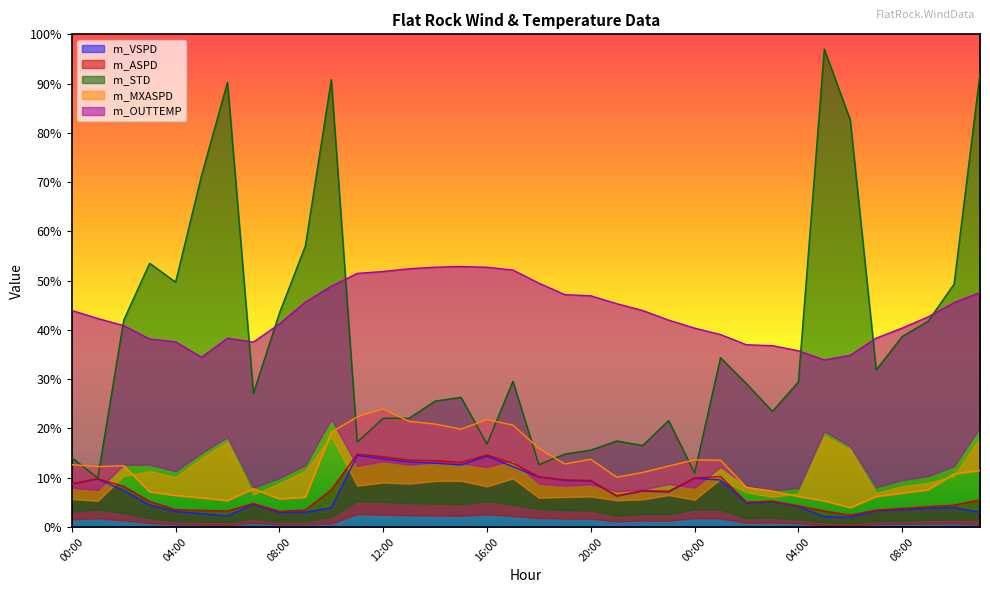

Reading left to right, transcribe all the data shown in this chart.

m_VSPD: 00:00=8.7	01:00=9.8	02:00=7.4	03:00=4.5	04:00=3.2	05:00=2.7	06:00=2.3	07:00=4.6	08:00=3.0	09:00=3.0	10:00=3.9	11:00=14.5	12:00=13.9	13:00=13.2	14:00=13.0	15:00=12.6	16:00=14.4	17:00=12.3	18:00=10.1	19:00=9.5	20:00=9.3	21:00=6.3	22:00=7.3	23:00=7.1	00:00=9.9	01:00=9.5	02:00=4.8	03:00=5.1	04:00=4.2	05:00=2.1	06:00=2.0	07:00=3.3	08:00=3.5	09:00=3.8	10:00=3.9	11:00=3.0
m_ASPD: 00:00=8.8	01:00=9.8	02:00=8.3	03:00=5.2	04:00=3.5	05:00=3.4	06:00=3.3	07:00=4.8	08:00=3.2	09:00=3.5	10:00=7.5	11:00=14.8	12:00=14.3	13:00=13.6	14:00=13.5	15:00=13.1	16:00=14.6	17:00=12.9	18:00=10.2	19:00=9.6	20:00=9.5	21:00=6.4	22:00=7.4	23:00=7.3	00:00=9.9	01:00=10.3	02:00=5.0	03:00=5.3	04:00=4.3	05:00=3.2	06:00=2.4	07:00=3.4	08:00=3.8	09:00=4.1	10:00=4.4	11:00=5.5
m_STD: 00:00=14.1	01:00=9.9	02:00=42.0	03:00=53.5	04:00=49.7	05:00=71.3	06:00=90.3	07:00=27.1	08:00=43.4	09:00=57.0	10:00=90.8	11:00=17.2	12:00=22.1	13:00=22.1	14:00=25.6	15:00=26.3	16:00=16.8	17:00=29.6	18:00=12.7	19:00=14.8	20:00=15.6	21:00=17.5	22:00=16.5	23:00=21.6	00:00=11.0	01:00=34.4	02:00=29.1	03:00=23.5	04:00=29.4	05:00=97.0	06:00=82.6	07:00=31.9	08:00=38.7	09:00=41.8	10:00=49.3	11:00=92.1
m_MXASPD: 00:00=12.7	01:00=12.3	02:00=12.4	03:00=7.2	04:00=6.4	05:00=5.9	06:00=5.4	07:00=7.8	08:00=5.7	09:00=6.1	10:00=19.2	11:00=22.3	12:00=24.0	13:00=21.4	14:00=20.9	15:00=19.9	16:00=21.8	17:00=20.7	18:00=16.0	19:00=12.8	20:00=13.8	21:00=10.1	22:00=11.1	23:00=12.4	00:00=13.6	01:00=13.6	02:00=8.1	03:00=7.3	04:00=6.2	05:00=5.3	06:00=3.9	07:00=6.2	08:00=6.9	09:00=7.6	10:00=10.8	11:00=11.5
m_OUTTEMP: 00:00=44.0	01:00=42.3	02:00=40.9	03:00=38.2	04:00=37.6	05:00=34.5	06:00=38.3	07:00=37.5	08:00=41.2	09:00=45.6	10:00=48.9	11:00=51.5	12:00=51.9	13:00=52.4	14:00=52.7	15:00=52.9	16:00=52.7	17:00=52.2	18:00=49.5	19:00=47.2	20:00=46.9	21:00=45.3	22:00=43.9	23:00=42.0	00:00=40.4	01:00=39.1	02:00=37.0	03:00=36.8	04:00=35.8	05:00=33.9	06:00=34.8	07:00=38.3	08:00=40.4	09:00=42.7	10:00=45.5	11:00=47.6